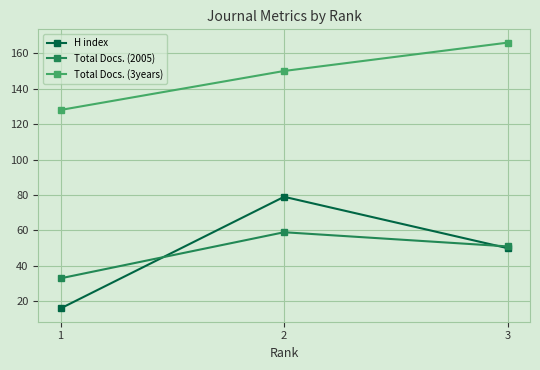

What are all the series names shown in the legend?

H index, Total Docs. (2005), Total Docs. (3years)